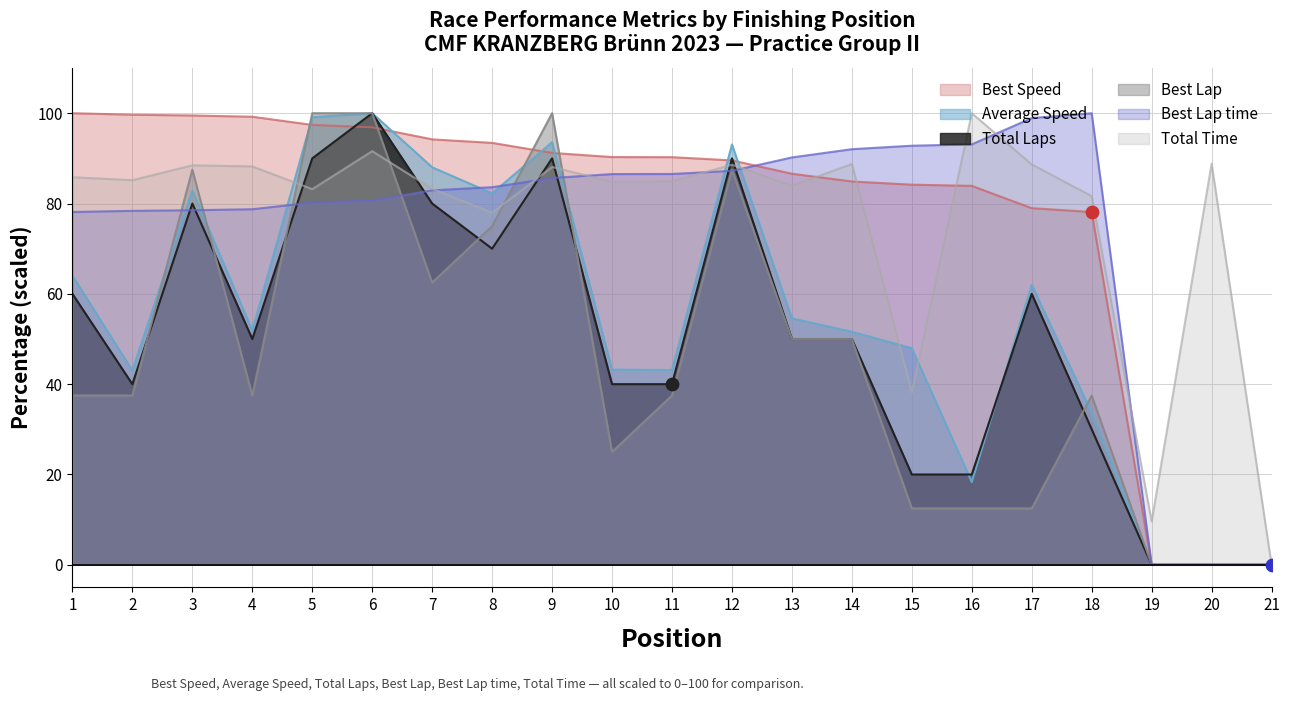

What is the total value across all series at 8?

482.3